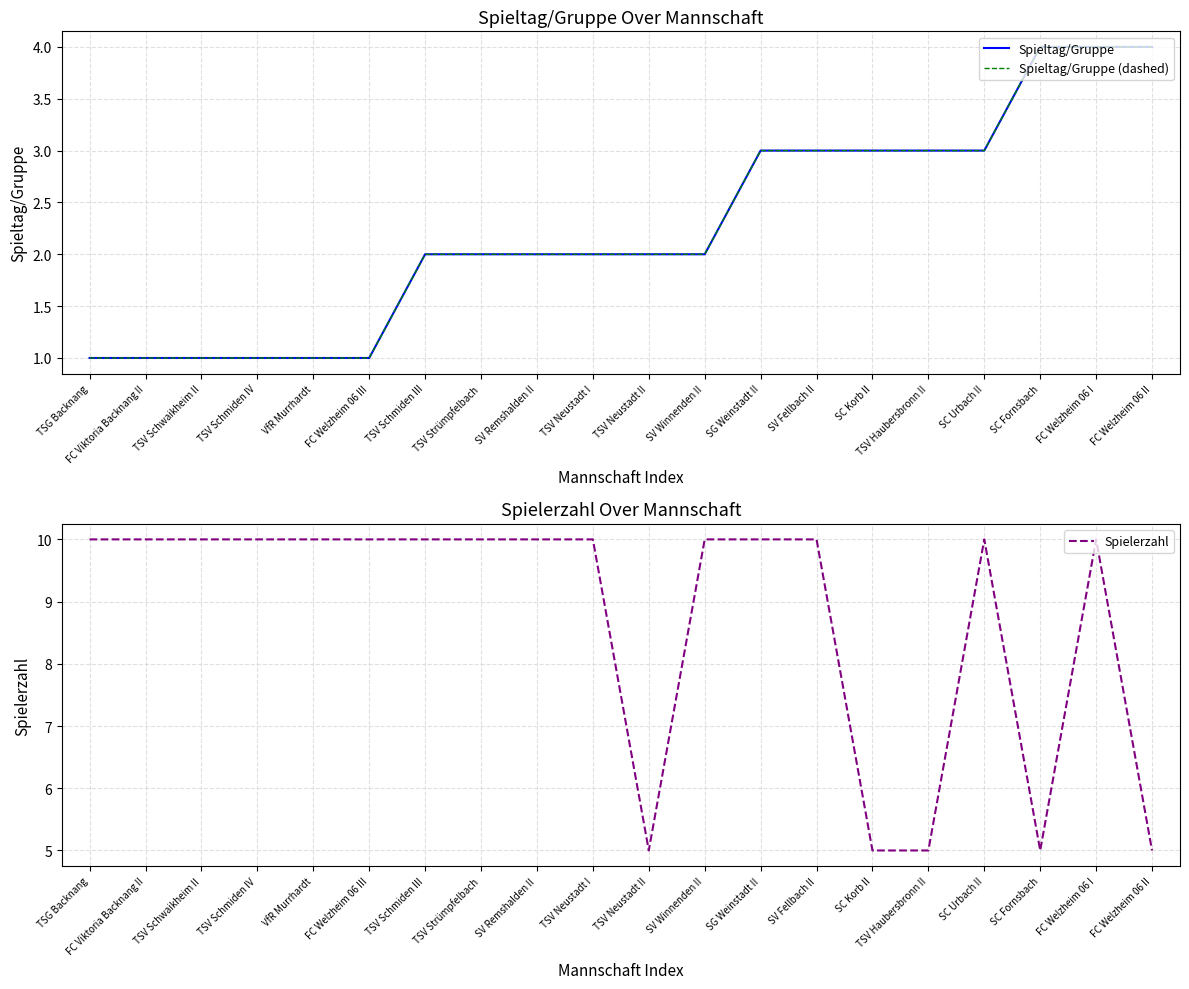

Reading left to right, list all the values displayed in this chart.

Spieltag/Gruppe: TSG Backnang=1	FC Viktoria Backnang II=1	TSV Schwaikheim II=1	TSV Schmiden IV=1	VfR Murrhardt=1	FC Welzheim 06 III=1	TSV Schmiden III=2	TSV Strümpfelbach=2	SV Remshalden II=2	TSV Neustadt I=2	TSV Neustadt II=2	SV Winnenden II=2	SG Weinstadt II=3	SV Fellbach II=3	SC Korb II=3	TSV Haubersbronn II=3	SC Urbach II=3	SC Fornsbach=4	FC Welzheim 06 I=4	FC Welzheim 06 II=4
Spieltag/Gruppe (dashed): TSG Backnang=1	FC Viktoria Backnang II=1	TSV Schwaikheim II=1	TSV Schmiden IV=1	VfR Murrhardt=1	FC Welzheim 06 III=1	TSV Schmiden III=2	TSV Strümpfelbach=2	SV Remshalden II=2	TSV Neustadt I=2	TSV Neustadt II=2	SV Winnenden II=2	SG Weinstadt II=3	SV Fellbach II=3	SC Korb II=3	TSV Haubersbronn II=3	SC Urbach II=3	SC Fornsbach=4	FC Welzheim 06 I=4	FC Welzheim 06 II=4
Spielerzahl: TSG Backnang=10	FC Viktoria Backnang II=10	TSV Schwaikheim II=10	TSV Schmiden IV=10	VfR Murrhardt=10	FC Welzheim 06 III=10	TSV Schmiden III=10	TSV Strümpfelbach=10	SV Remshalden II=10	TSV Neustadt I=10	TSV Neustadt II=5	SV Winnenden II=10	SG Weinstadt II=10	SV Fellbach II=10	SC Korb II=5	TSV Haubersbronn II=5	SC Urbach II=10	SC Fornsbach=5	FC Welzheim 06 I=10	FC Welzheim 06 II=5